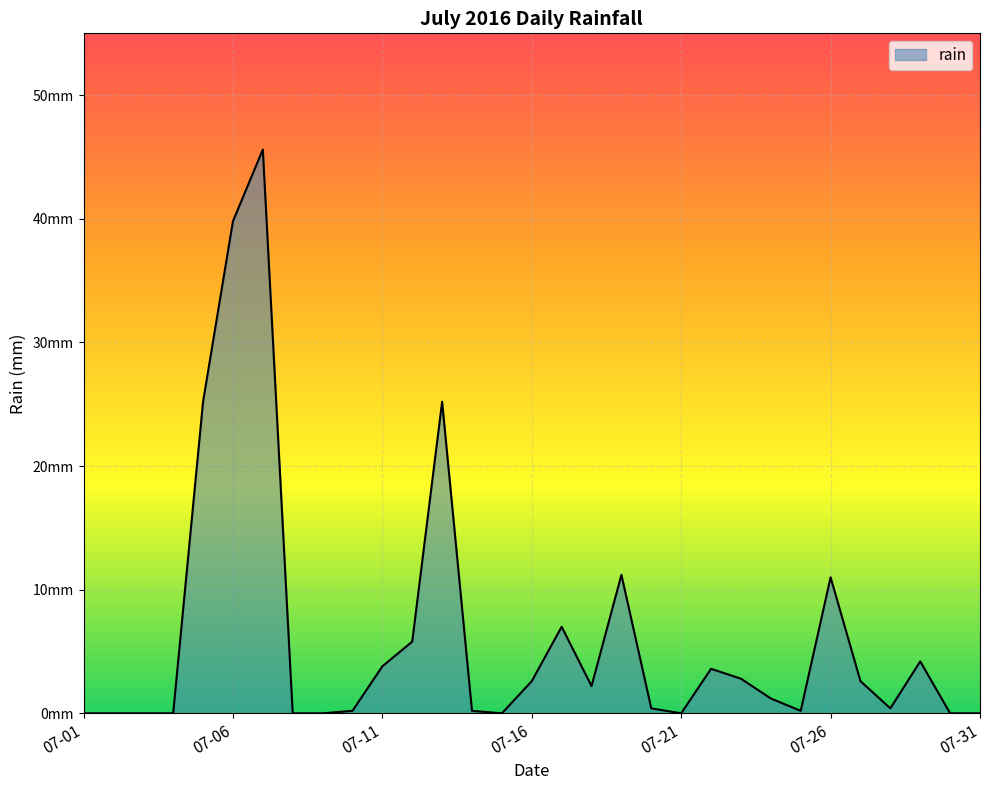

Which category has the highest value across all series?

2016-07-07